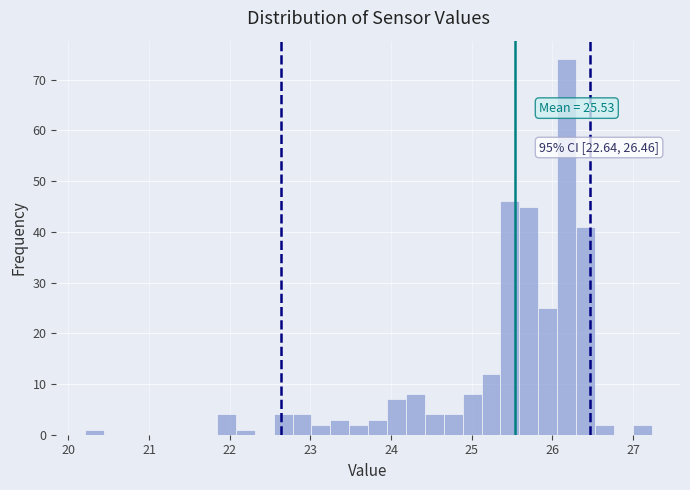

Around what value on the x-axis is the tallest bar? Give the approximate position of its centre, as read against the axis.

26.2